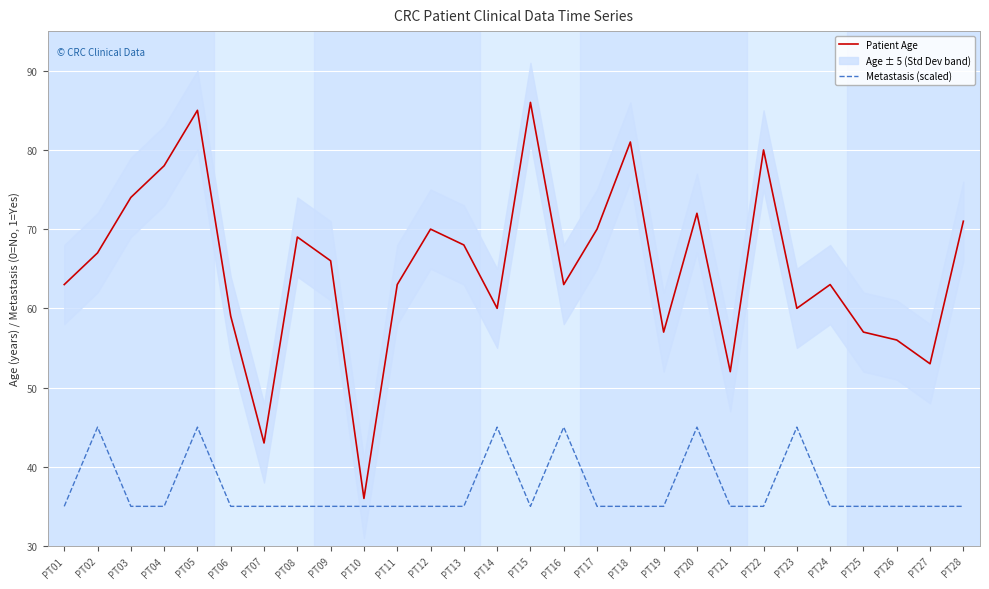

The value of Metastasis (scaled) at PT28 is 57. True or false?

False